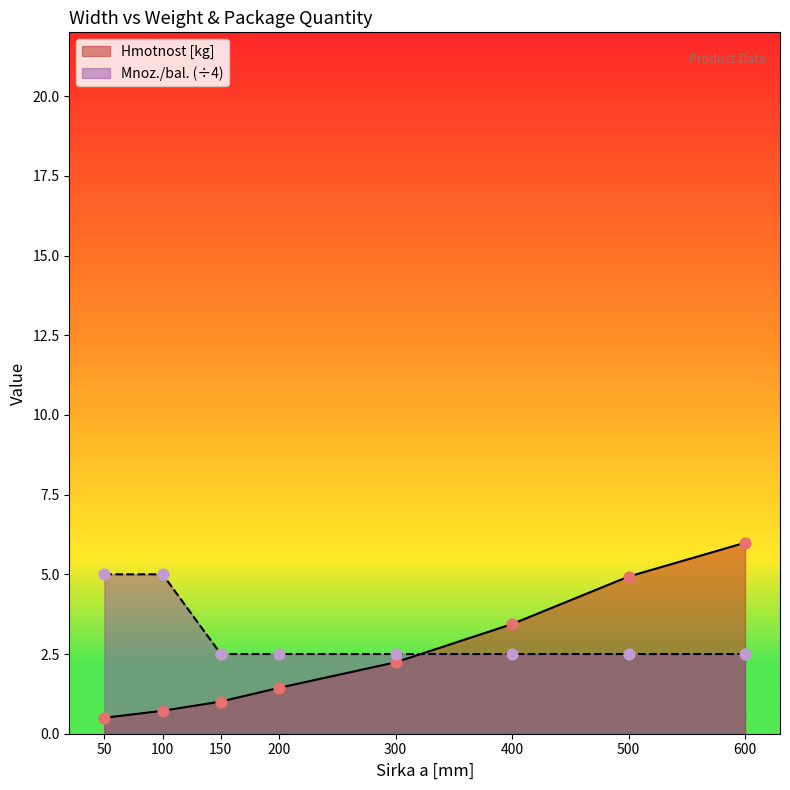

Is the value of Mnoz./bal. at 600 greater than the value of Hmotnost [kg] at 600?

No